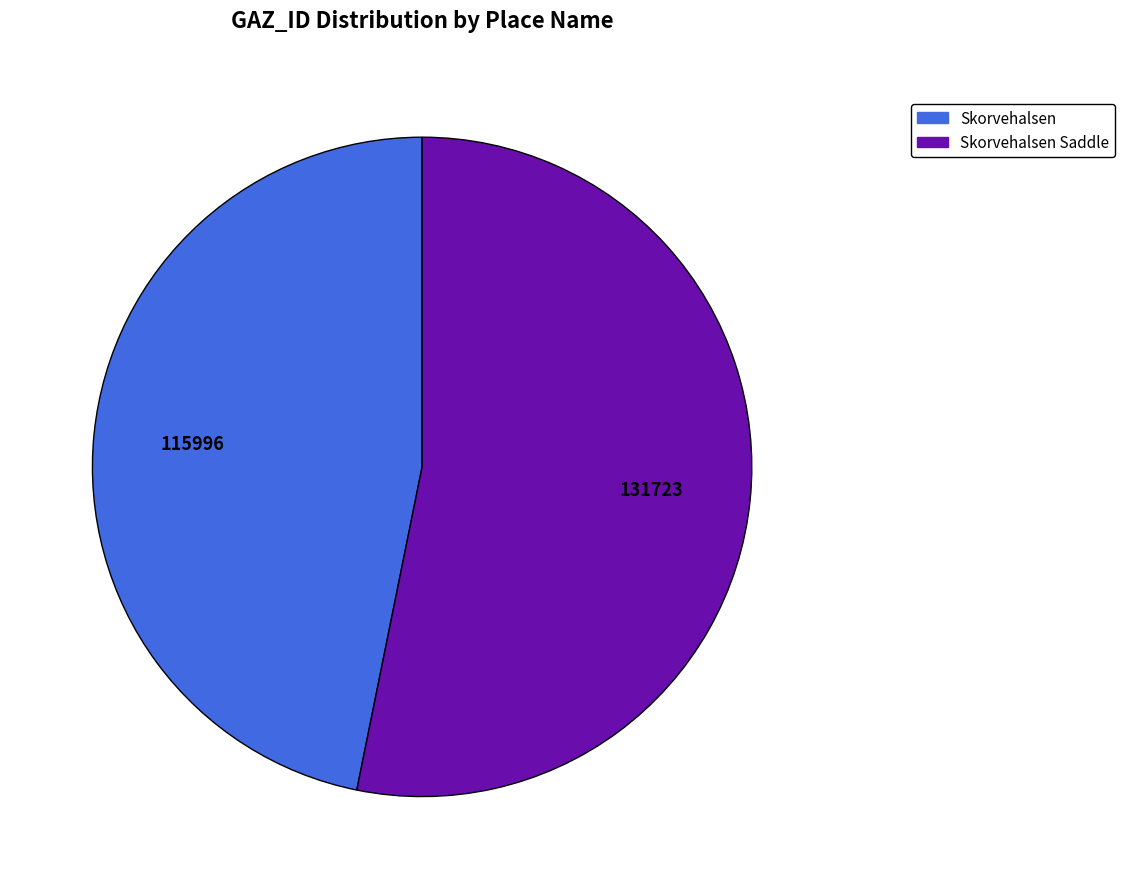

Which category has the smallest portion of the pie?

Skorvehalsen